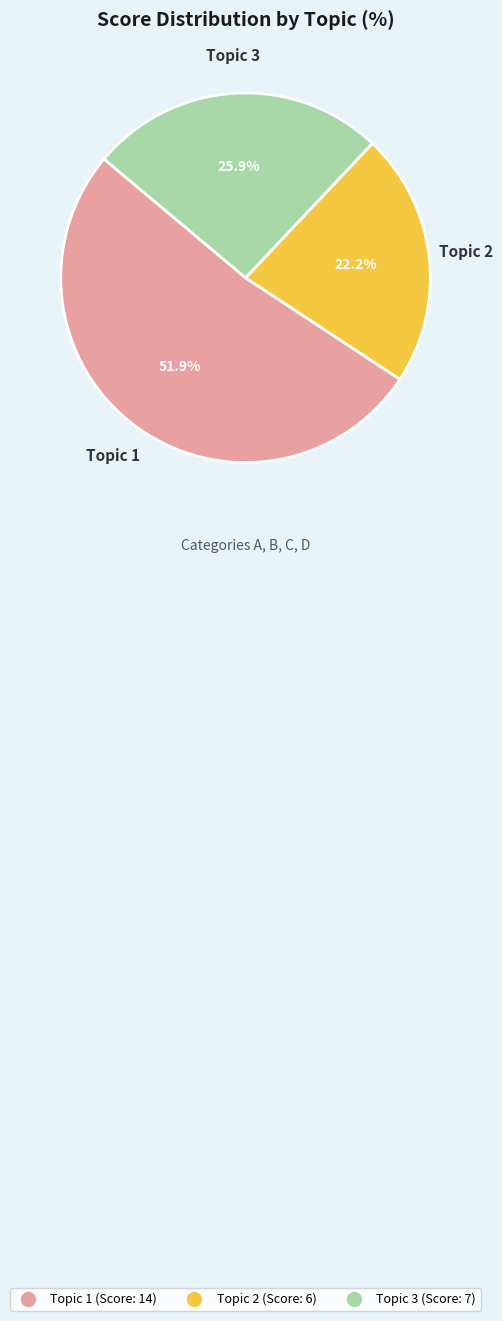

The Topic 2 slice represents 33% of the pie. True or false?

False